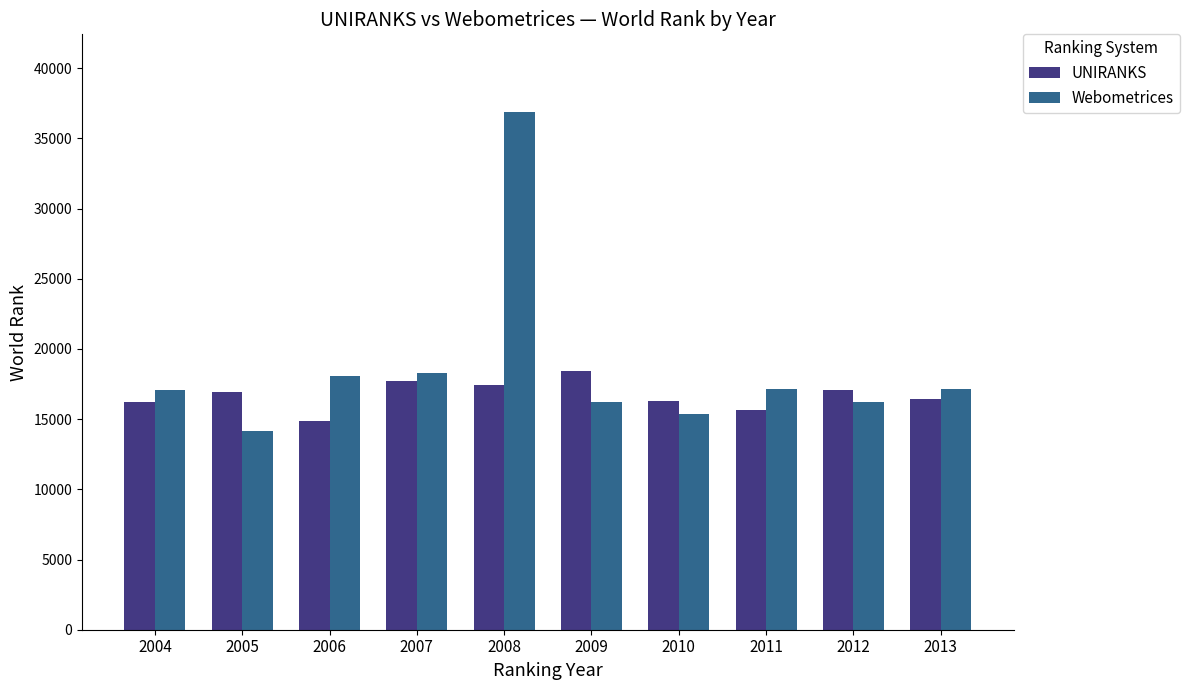

What is the value of the UNIRANKS bar at the 6th from the left?

18452